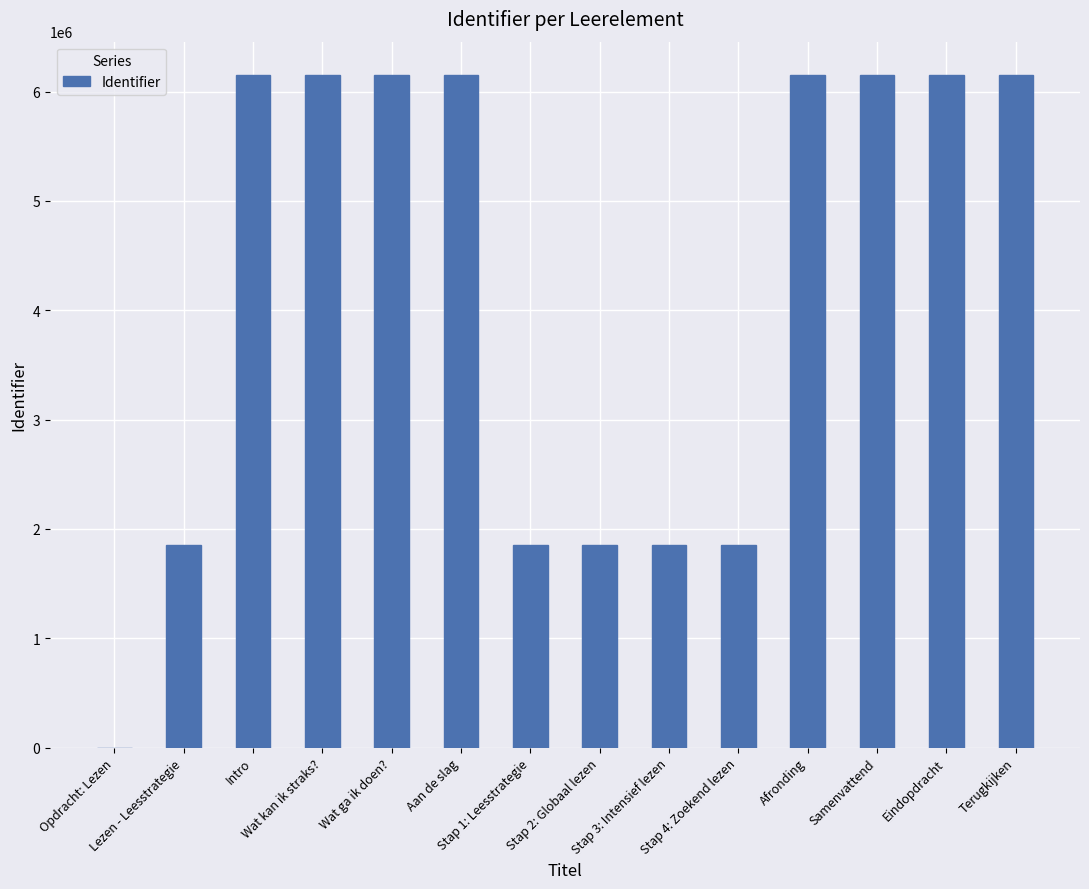

What is the sum of all values?

58451117